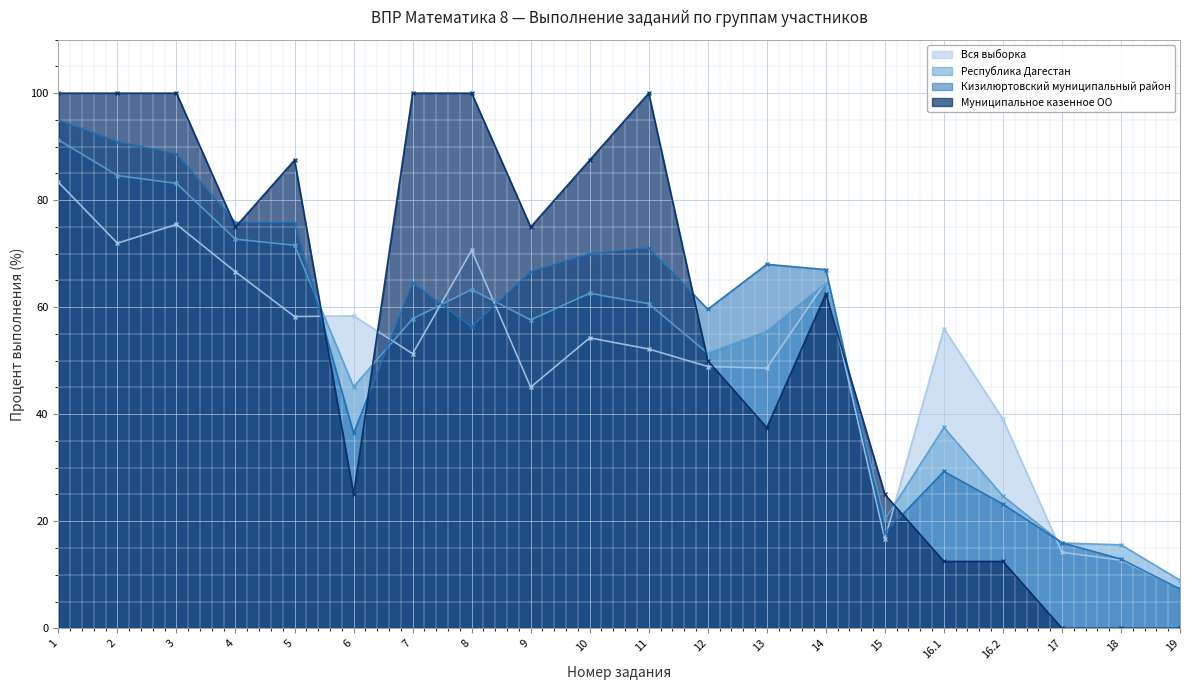

Between which two adjacent categories do Вся выборка and Муниципальное казенное ОО first intersect?

5 and 6